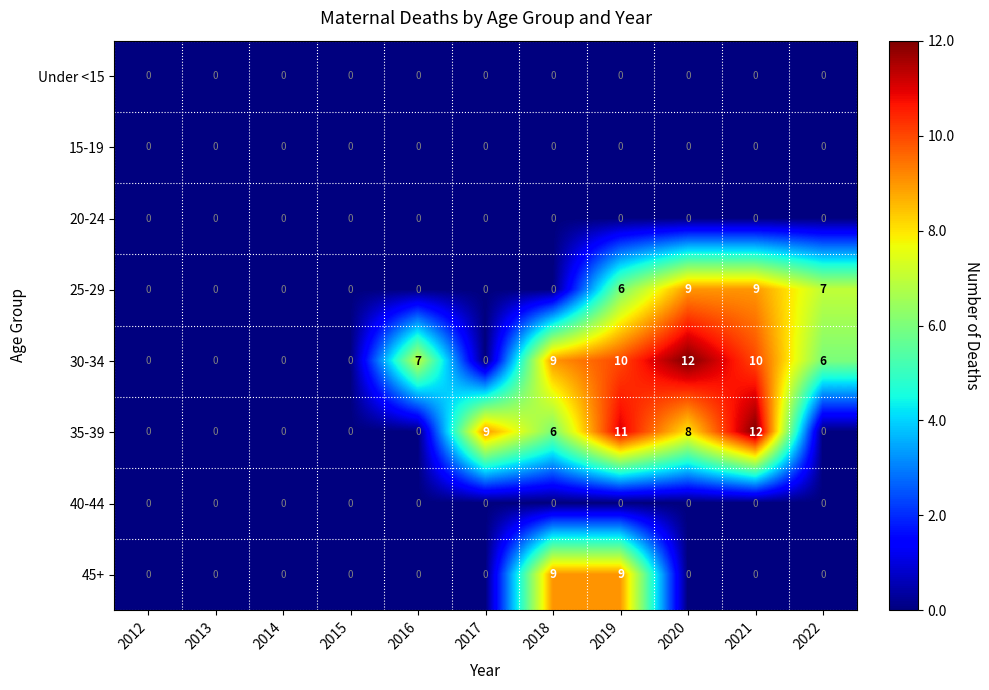

What is the difference between the 30-34 values at 2014 and 2016?

7